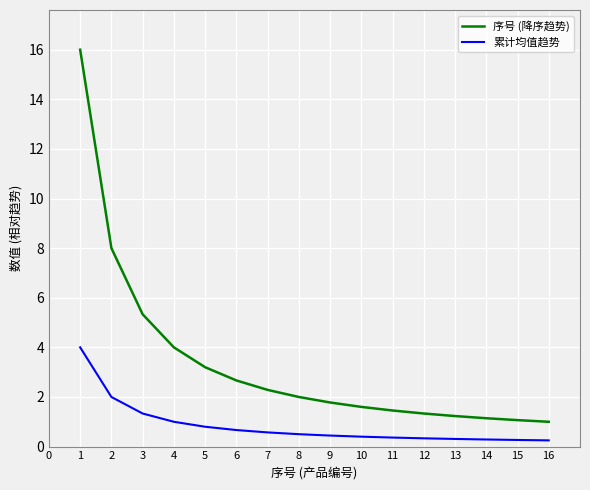

What is the approximate value of 累计均值趋势 at 15?

0.3